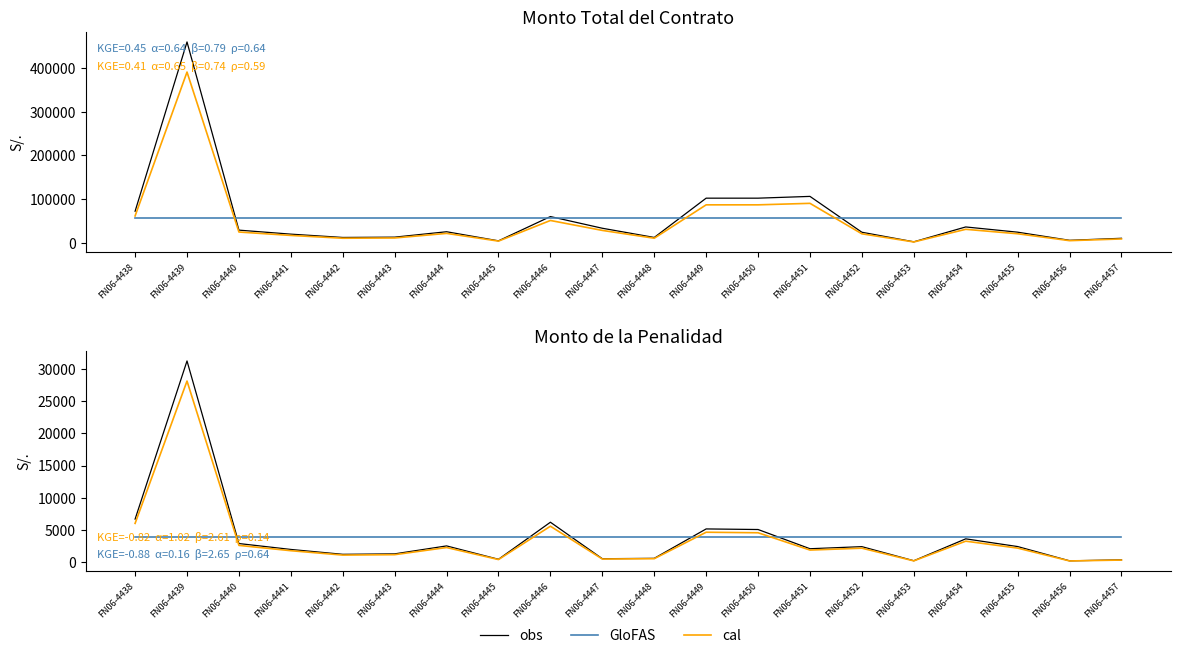

Is it true that GloFAS equals 3837.8 at FN06-4453?

True